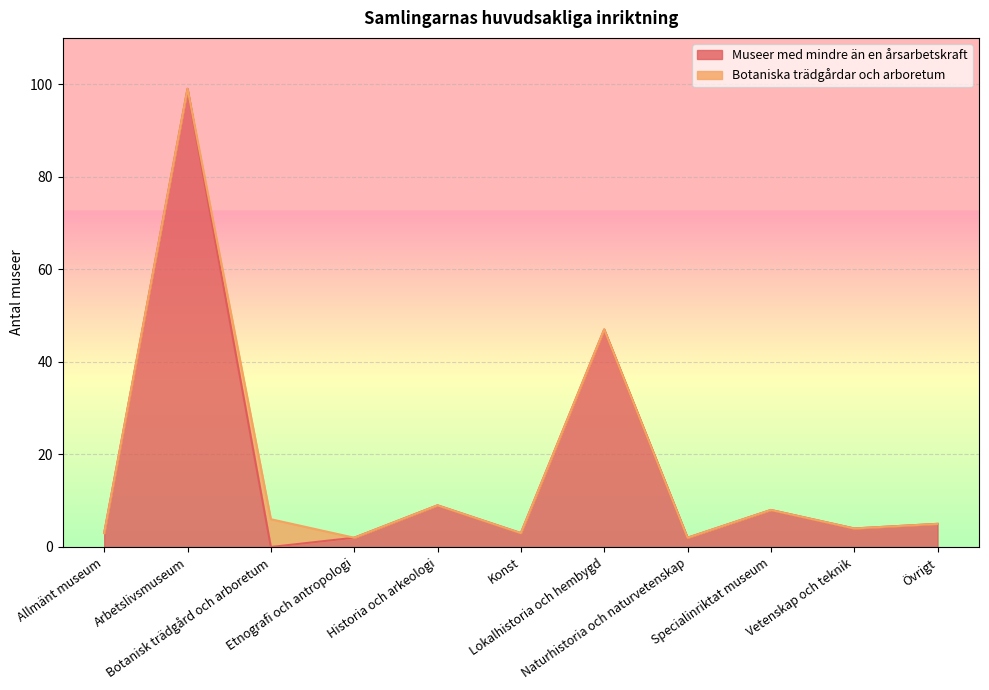

Rank the categories by value from highest to lowest.

Arbetslivsmuseum, Lokalhistoria och hembygd, Historia och arkeologi, Specialinriktat museum, Övrigt, Vetenskap och teknik, Allmänt museum, Konst, Etnografi och antropologi, Naturhistoria och naturvetenskap, Botanisk trädgård och arboretum